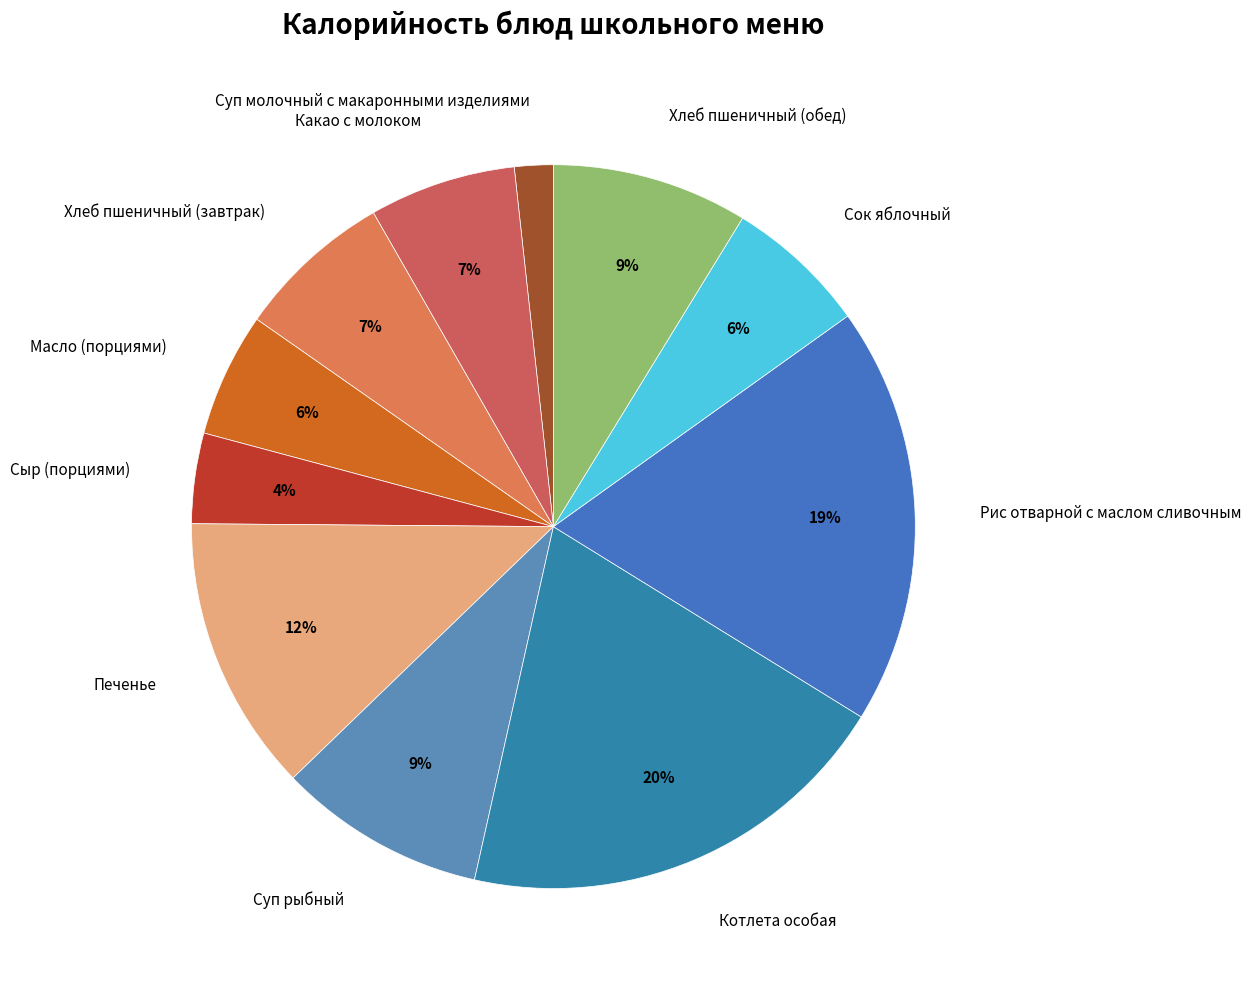

What is the smallest slice in the pie chart?

Суп молочный с макаронными изделиями